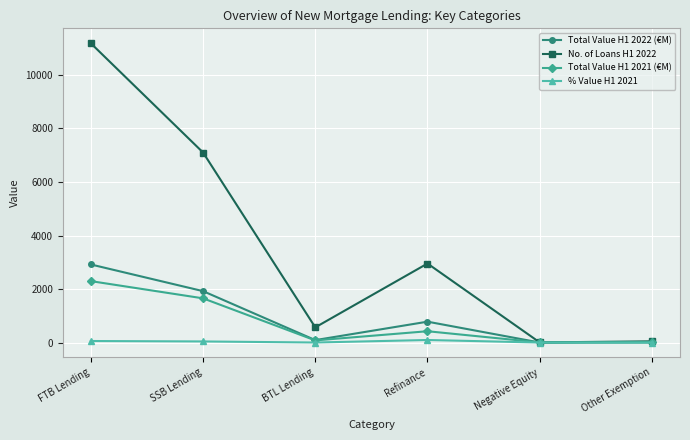

What position from the right is Other Exemption?

1